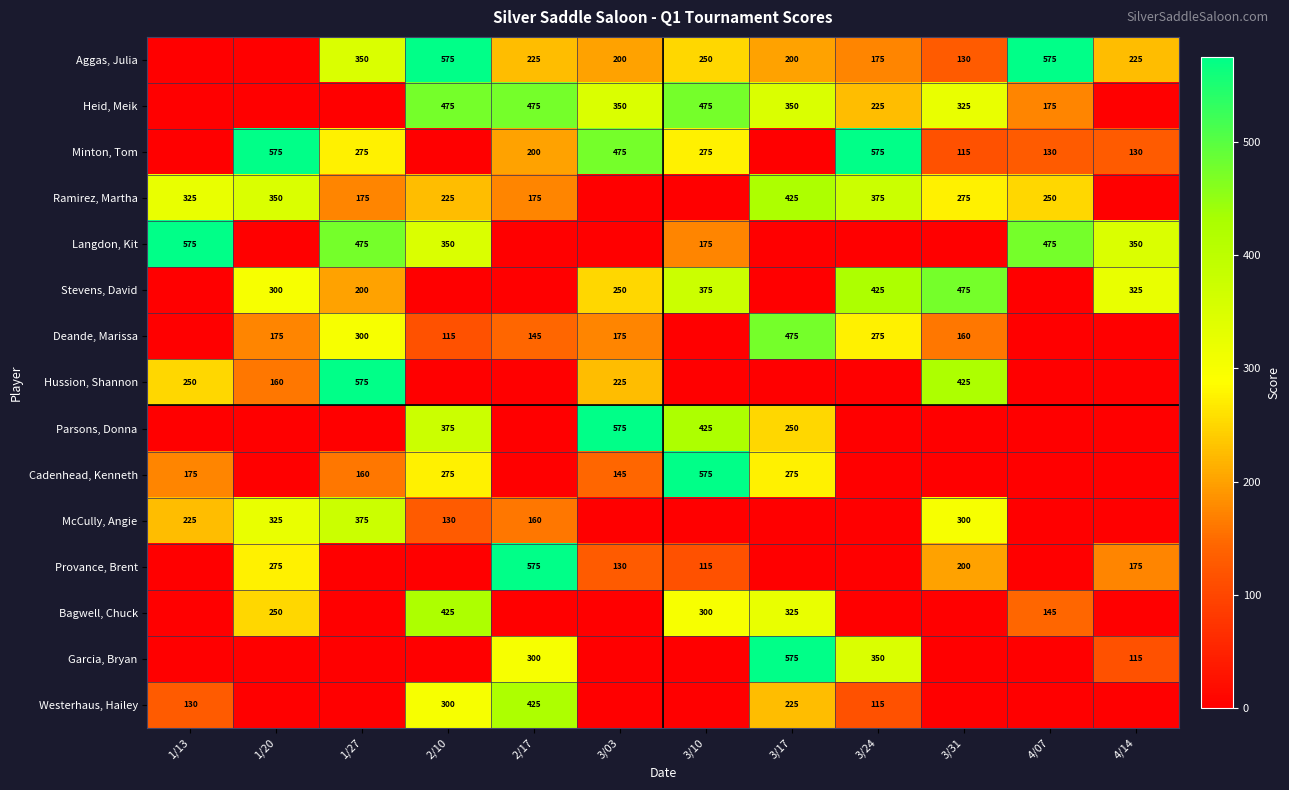

Between 2/10 and 1/20, which is larger?

2/10